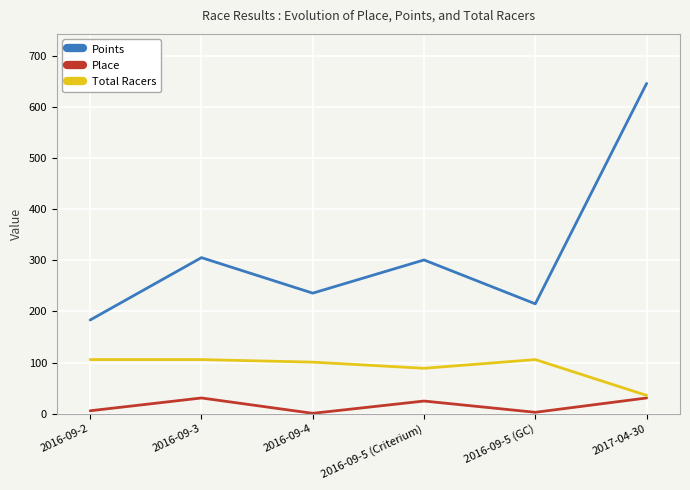

List the series in order of their overall mean, lowest first.

Place, Total Racers, Points